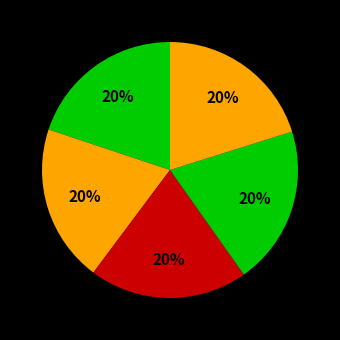

How many segments does this pie chart have?

5